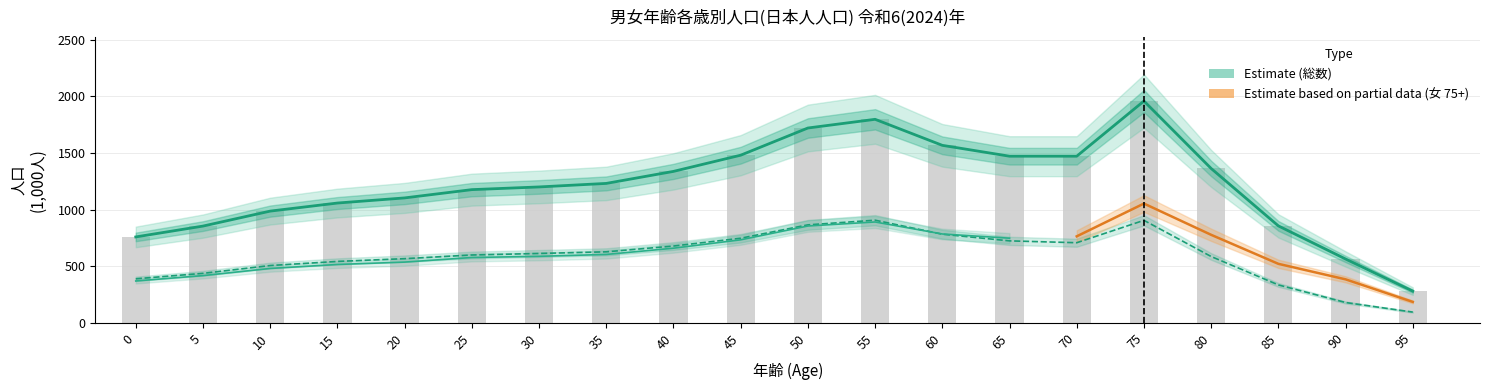

Does the chart contain any negative values?

No